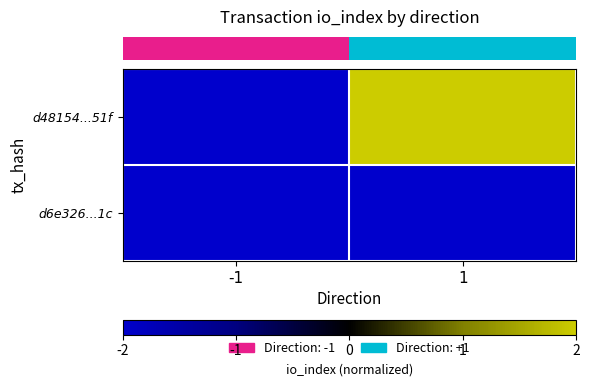

At 1, list the series in order from smallest to largest.

row_1, row_0